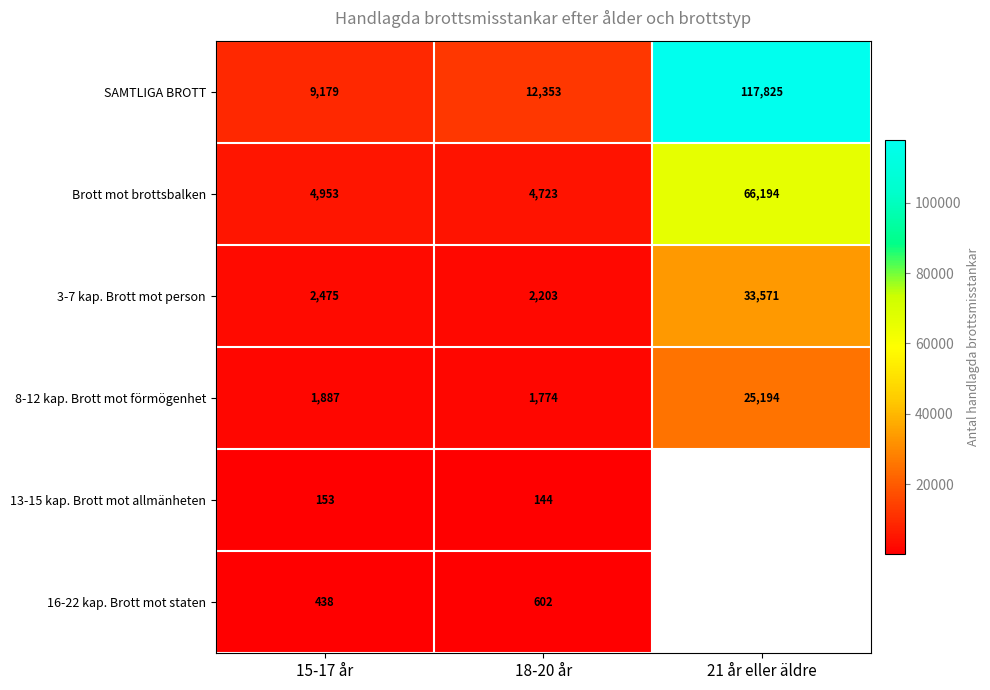

At which category is the sum across all series the highest?

18-20 år